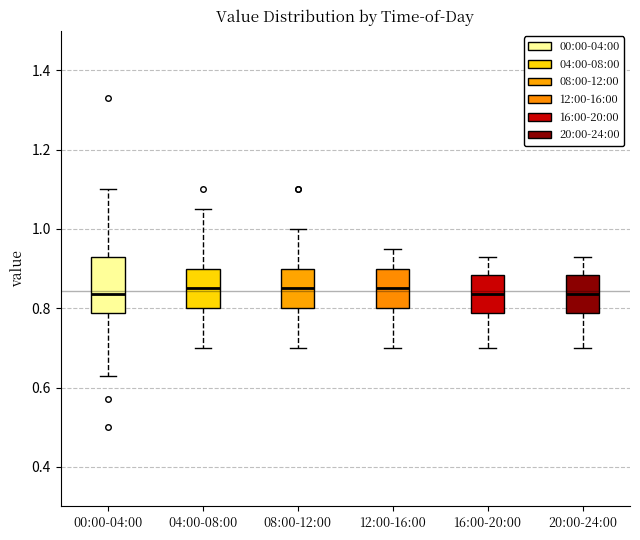

Comparing the boxes themselves (not the whiskers), which one is the tallest?

00:00-04:00